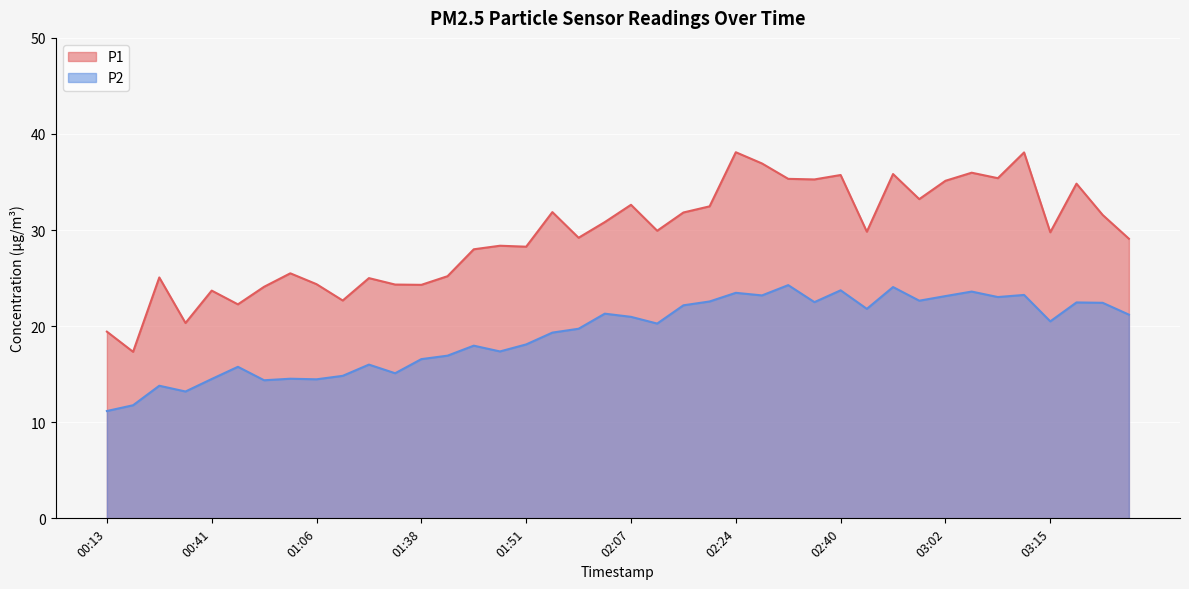

What is the smallest value displayed?

11.2